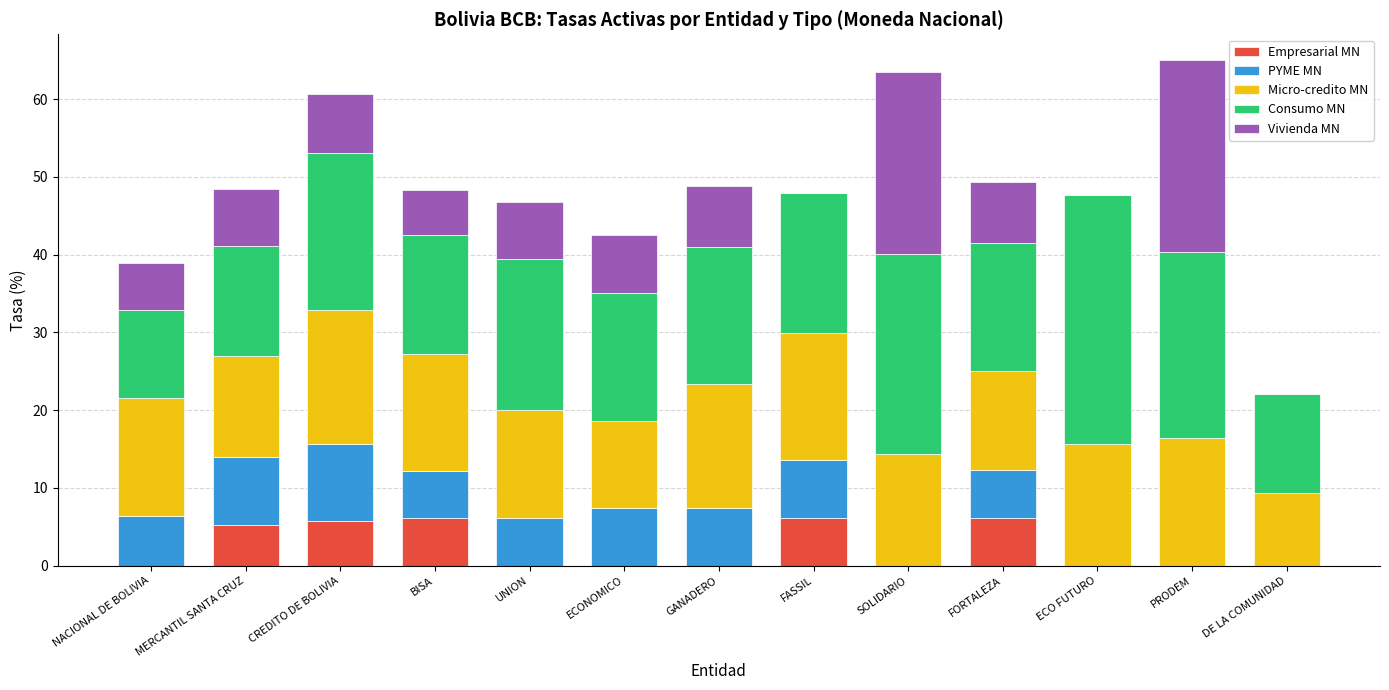

The Empresarial MN series shows 0.0 at NACIONAL DE BOLIVIA. True or false?

True